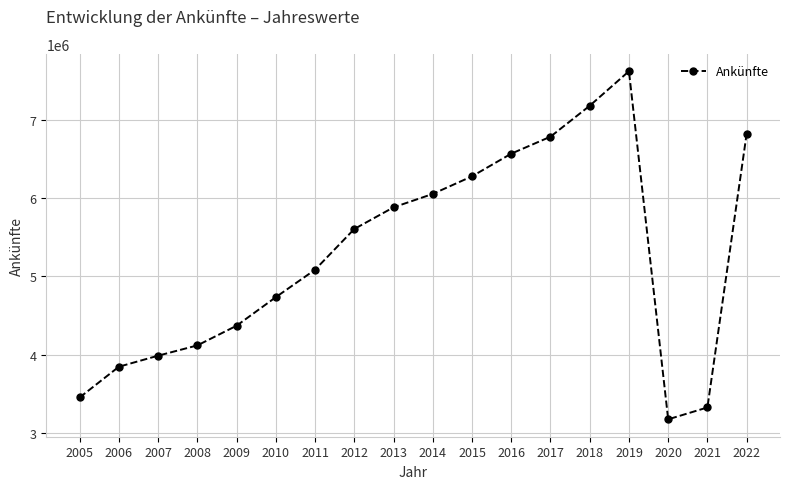

What is the change in value from 2012 to 2017?

+1179234